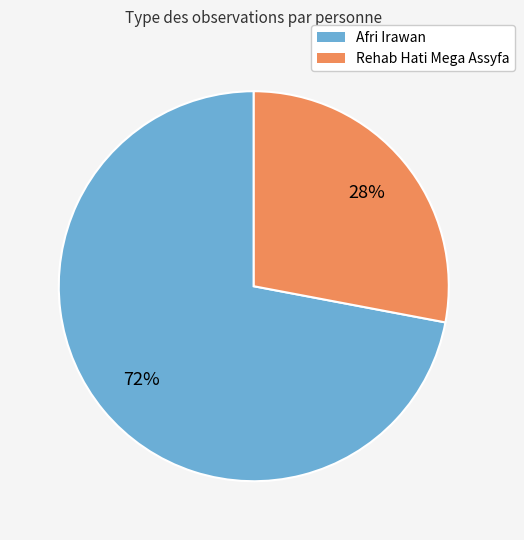

Do Rehab Hati Mega Assyfa and Afri Irawan together represent more than half of the pie?

Yes